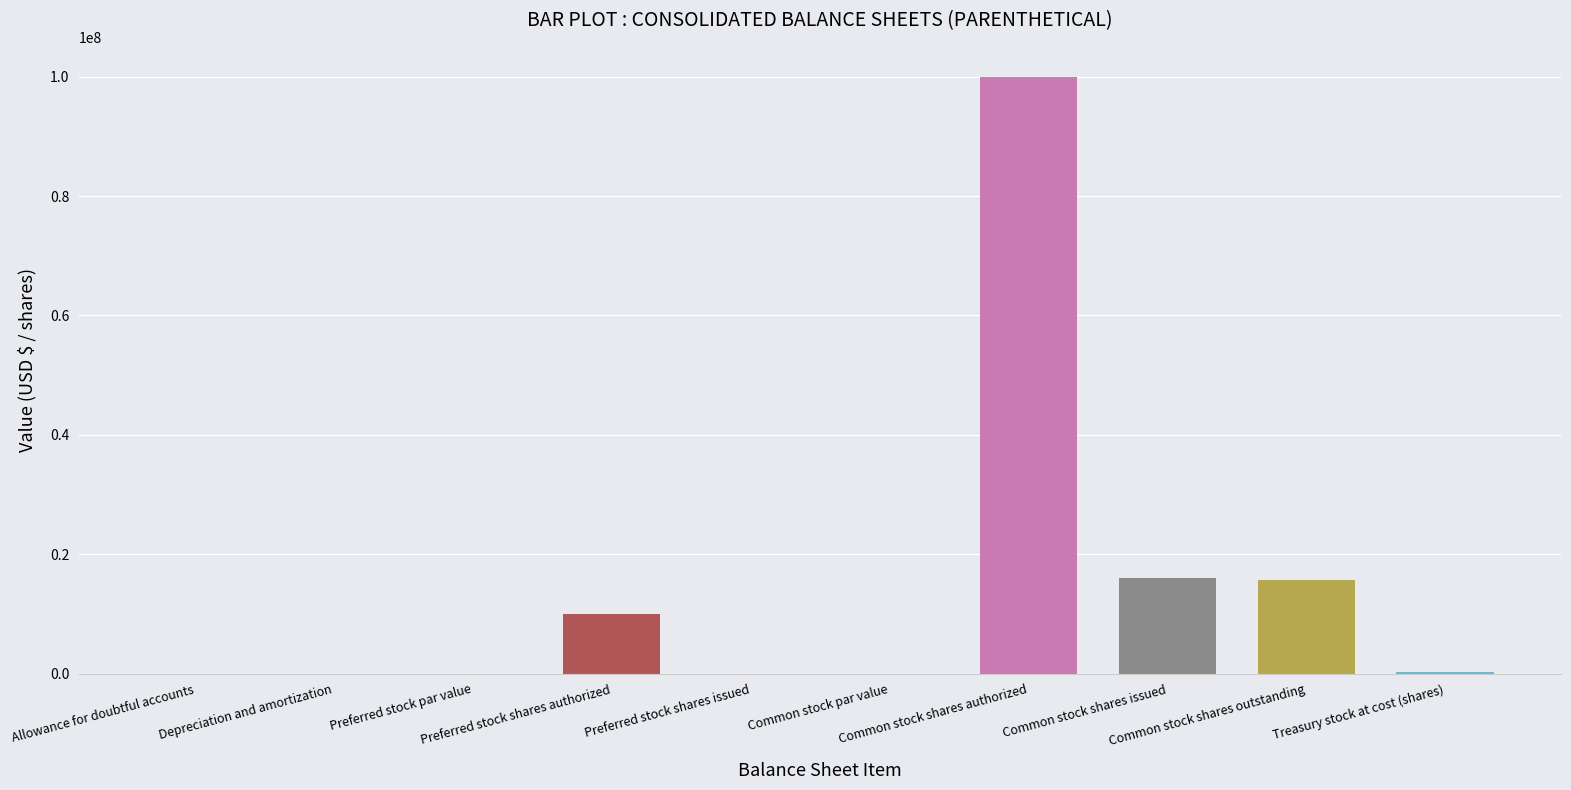

What is the sum of all values?

141990327.3